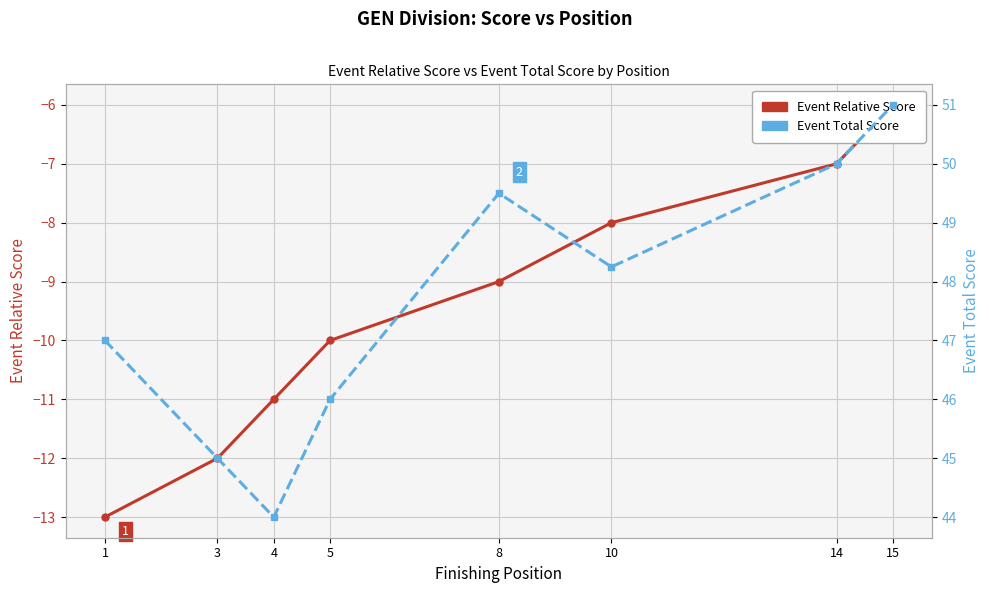

Is it true that Event Relative Score equals -6.0 at 15?

True